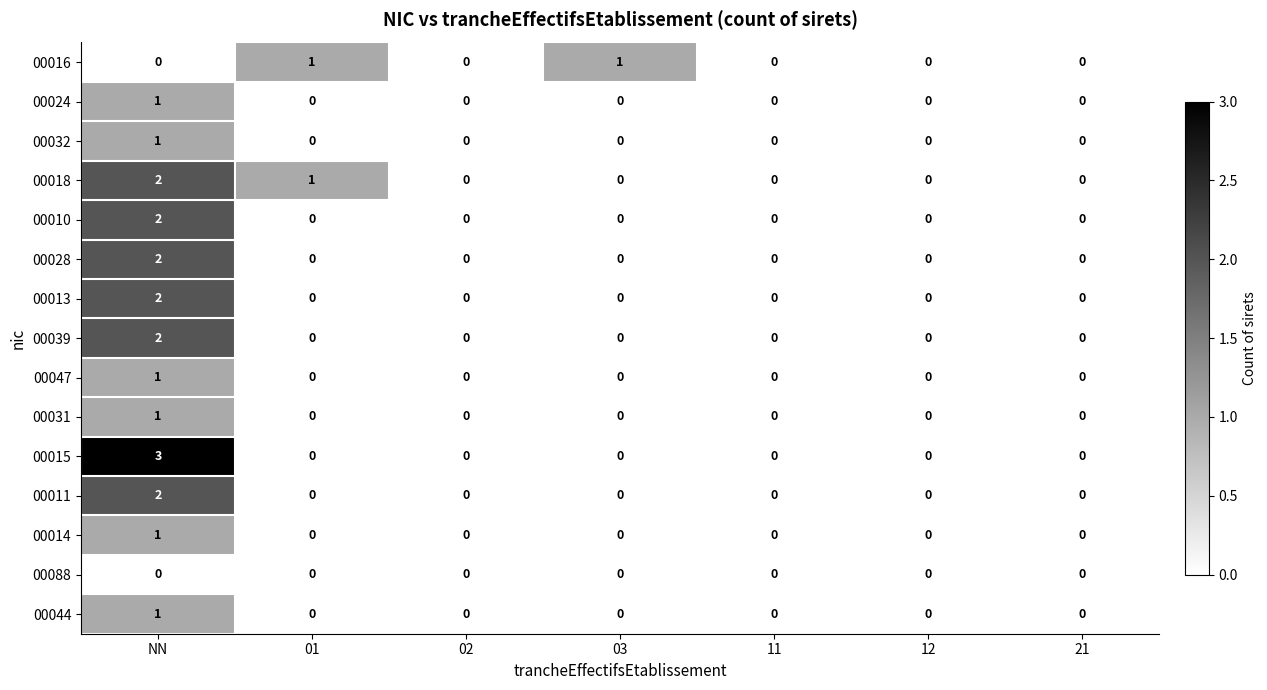

What is the maximum value shown in the chart?

3